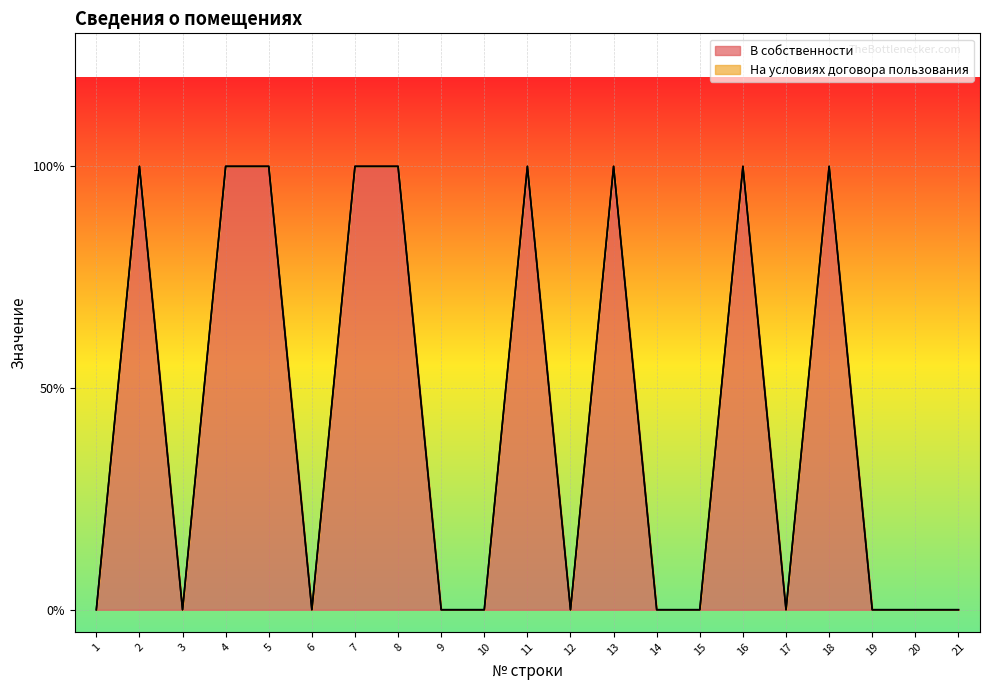

How many values are between 0 and 1?

21